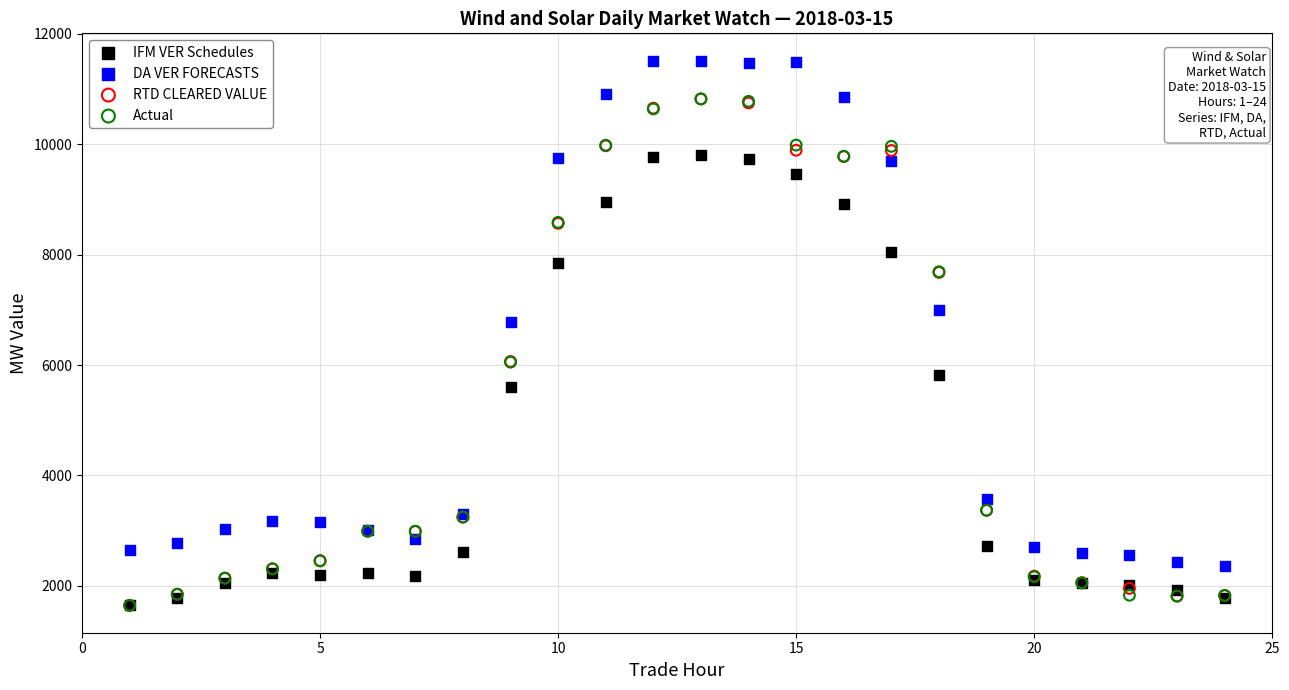

Across all series, what Y value is closest to 6580?

6772.4